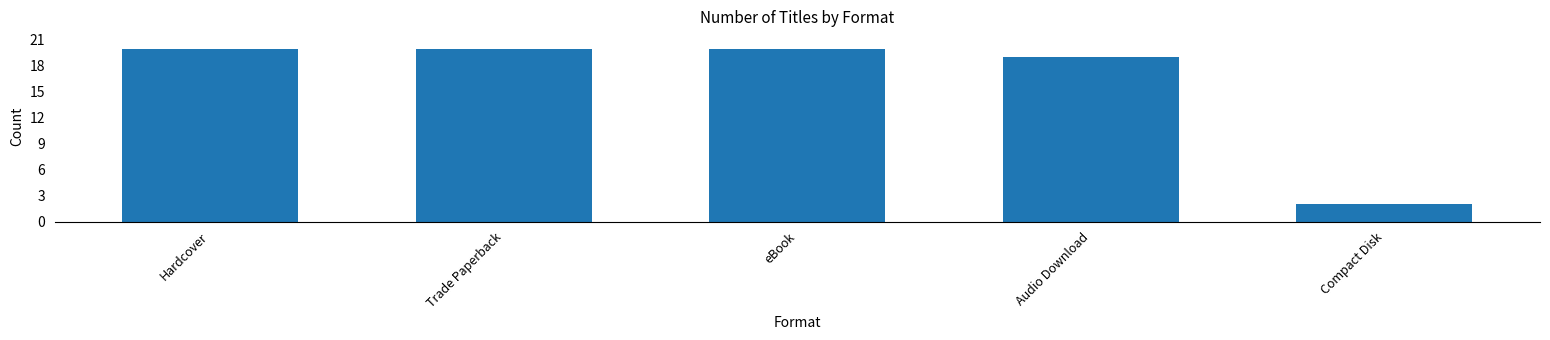

How many values are below 20?

2